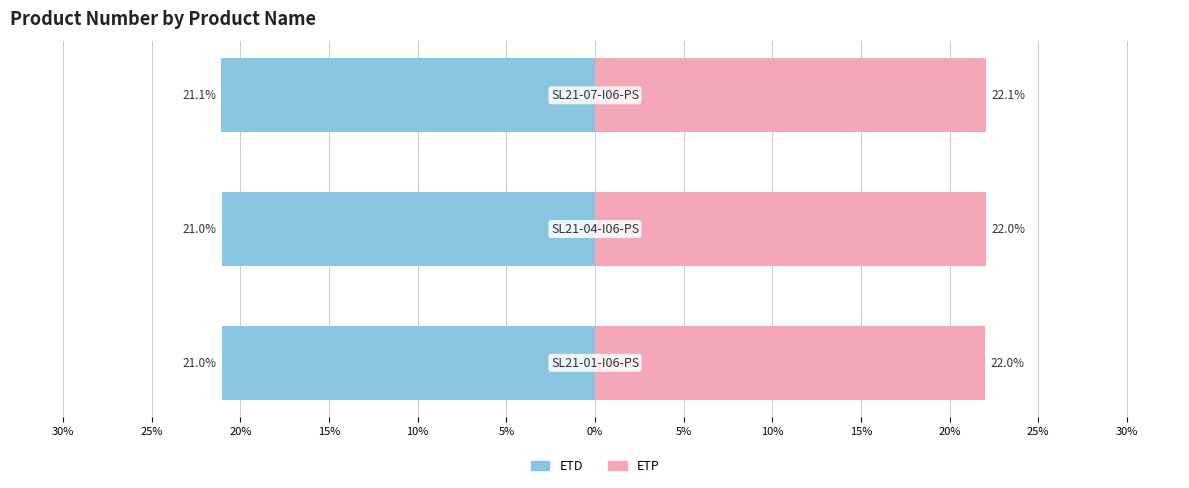

How many categories are shown in the chart?

3